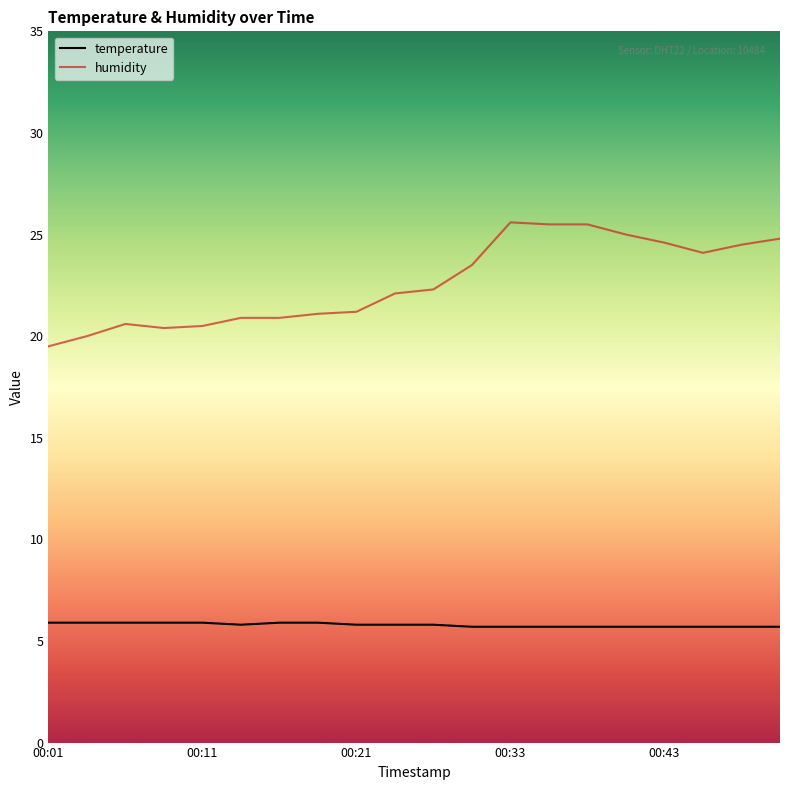

List the series in order of their peak value, highest first.

humidity, temperature